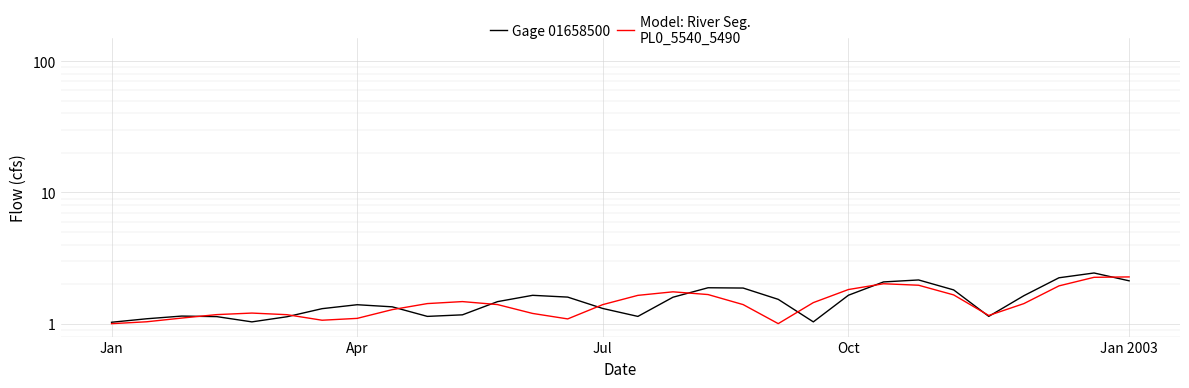

Is it true that Model: River Seg.
PL0_5540_5490 equals 1.4 at 6?

False